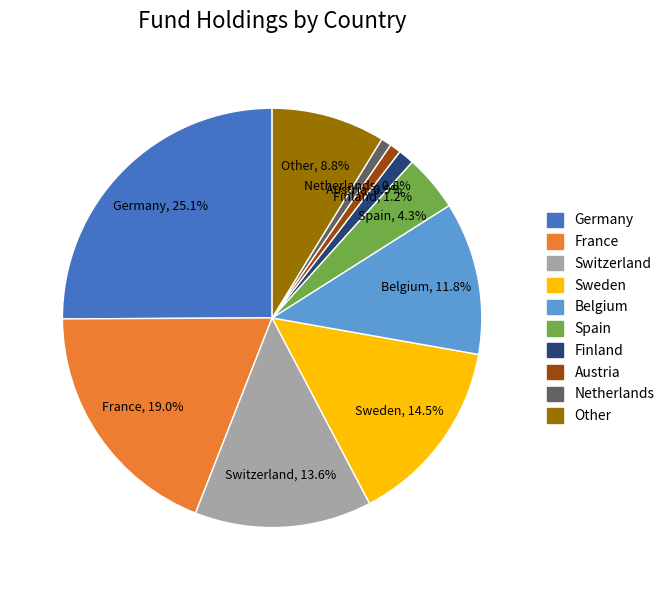

What is the ratio of the value at Spain to the value at Finland?

3.6